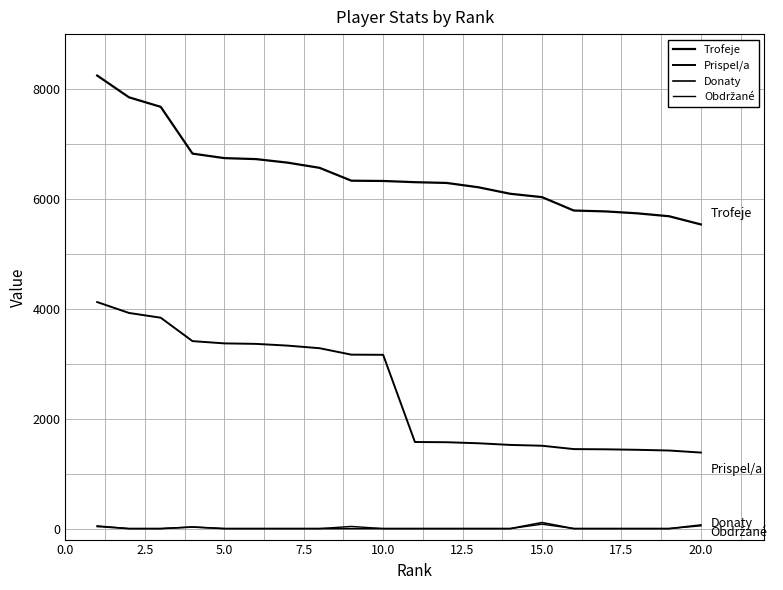

How many lines are shown in the chart?

4